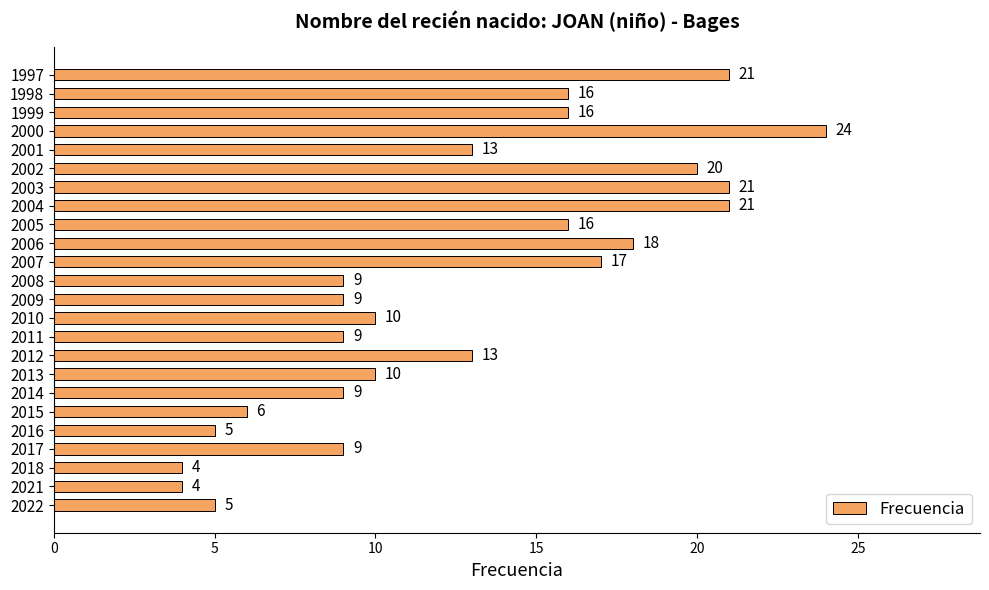

How many data points are less than 13?

12